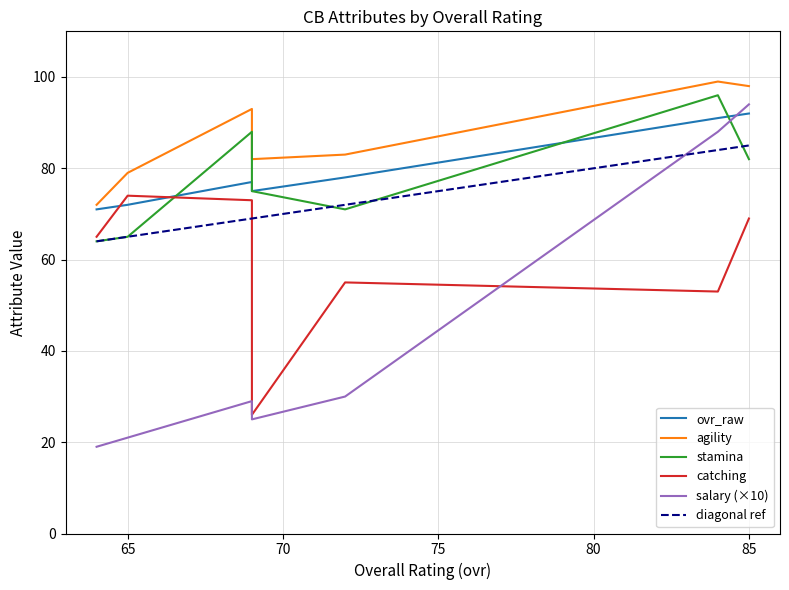

Is this an area chart (filled region under the line)?

No